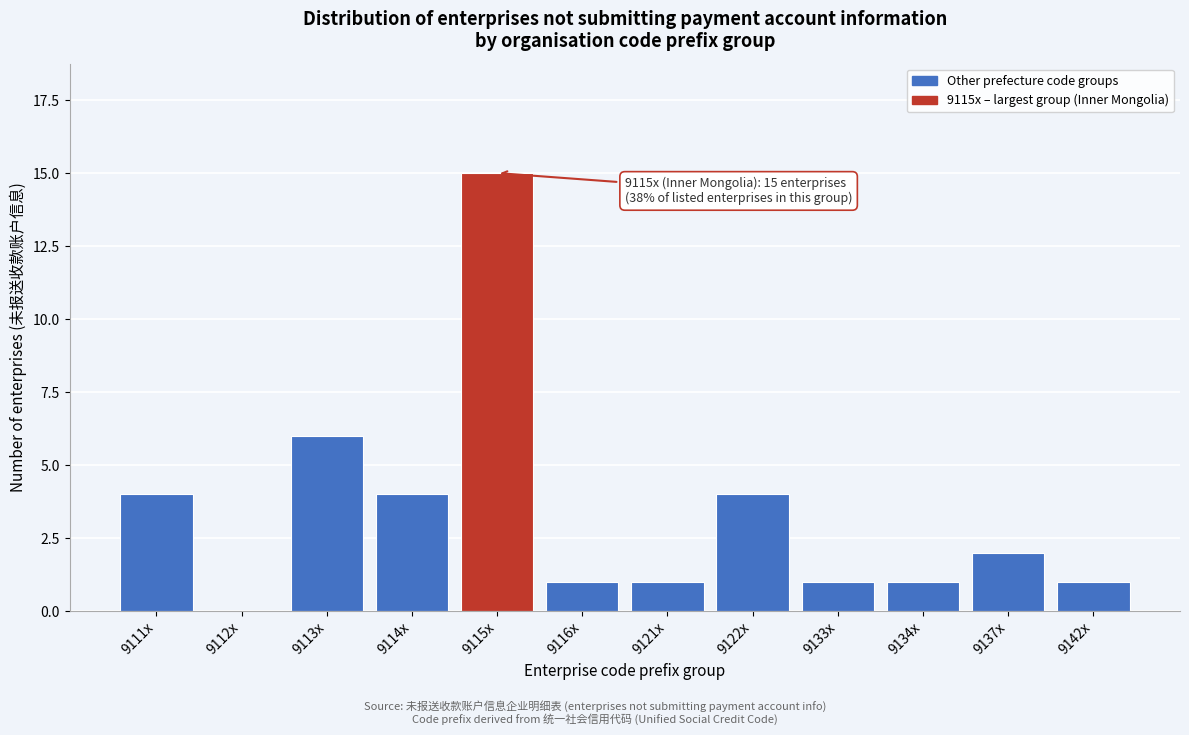

Reading right to left, what are all the values shown in this chart?

9142x=1	9137x=2	9134x=1	9133x=1	9122x=4	9121x=1	9116x=1	9115x=15	9114x=4	9113x=6	9112x=0	9111x=4